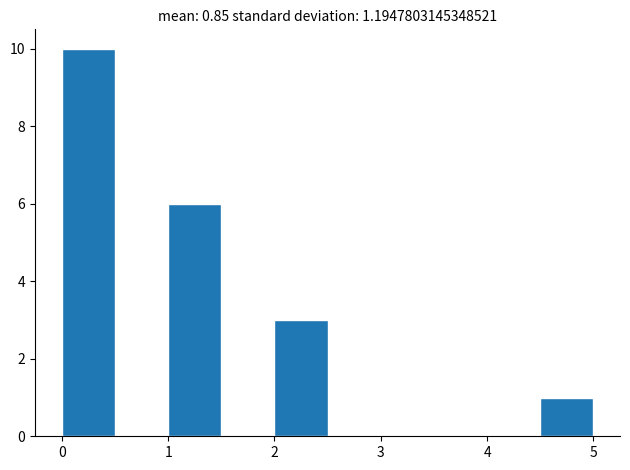

Reading left to right, list every bar in this chart as the range it spans on the x-axis followed by its height. The values are not printed on the chart, so give them approximately, as read against the axis.

0.0 to 0.5: 10
0.5 to 1.0: 0
1.0 to 1.5: 6
1.5 to 2.0: 0
2.0 to 2.5: 3
2.5 to 3.0: 0
3.0 to 3.5: 0
3.5 to 4.0: 0
4.0 to 4.5: 0
4.5 to 5.0: 1